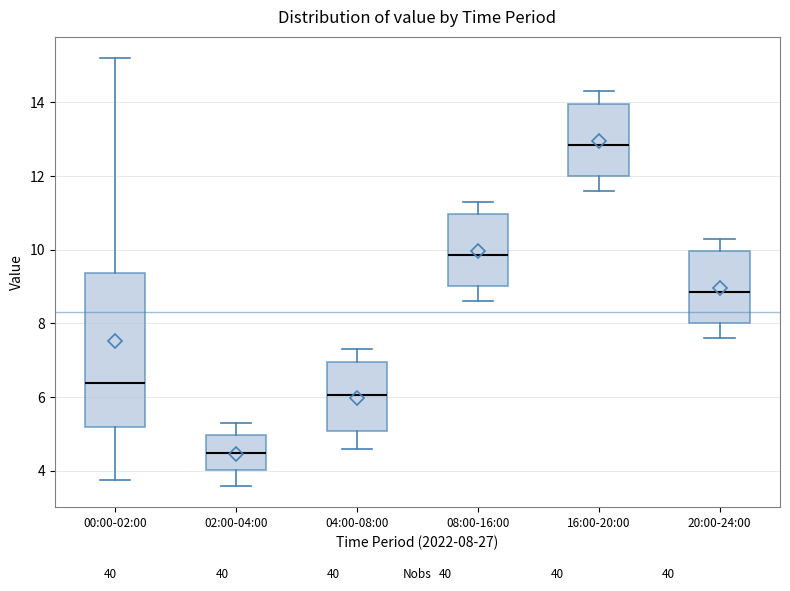

Comparing the boxes themselves (not the whiskers), which one is the tallest?

00:00-02:00